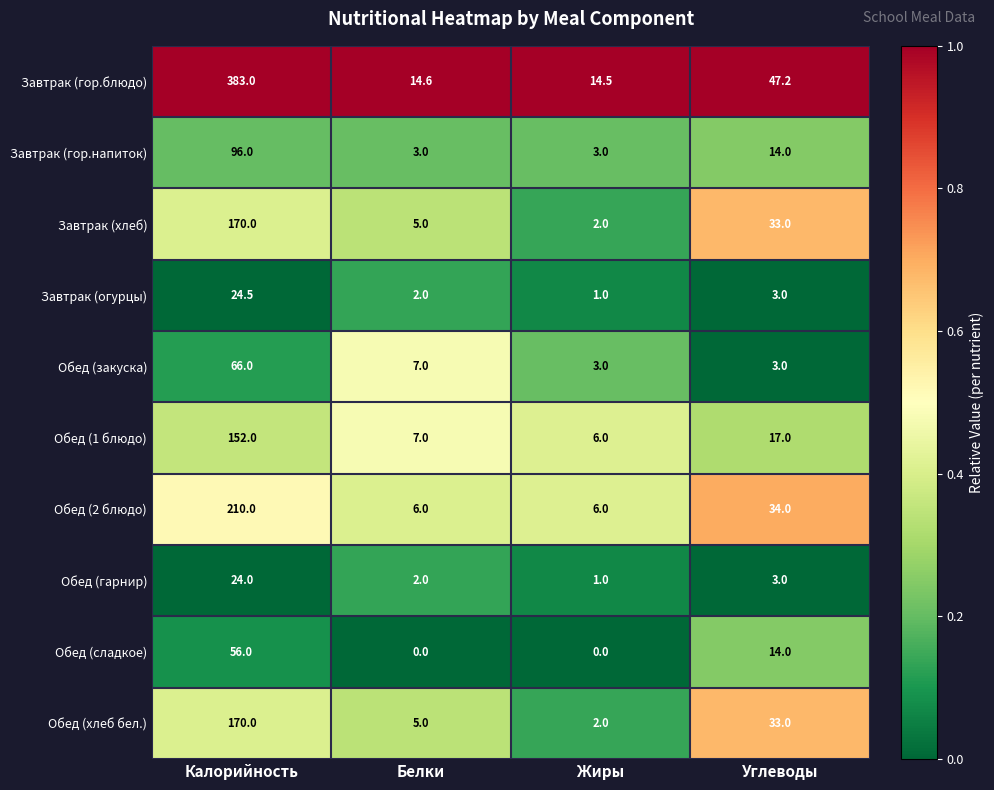

What is the sum of all Завтрак (хлеб) values?

210.0